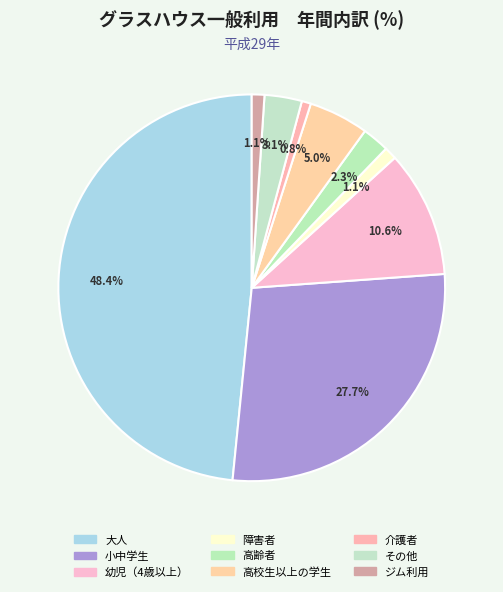

How many segments does this pie chart have?

9